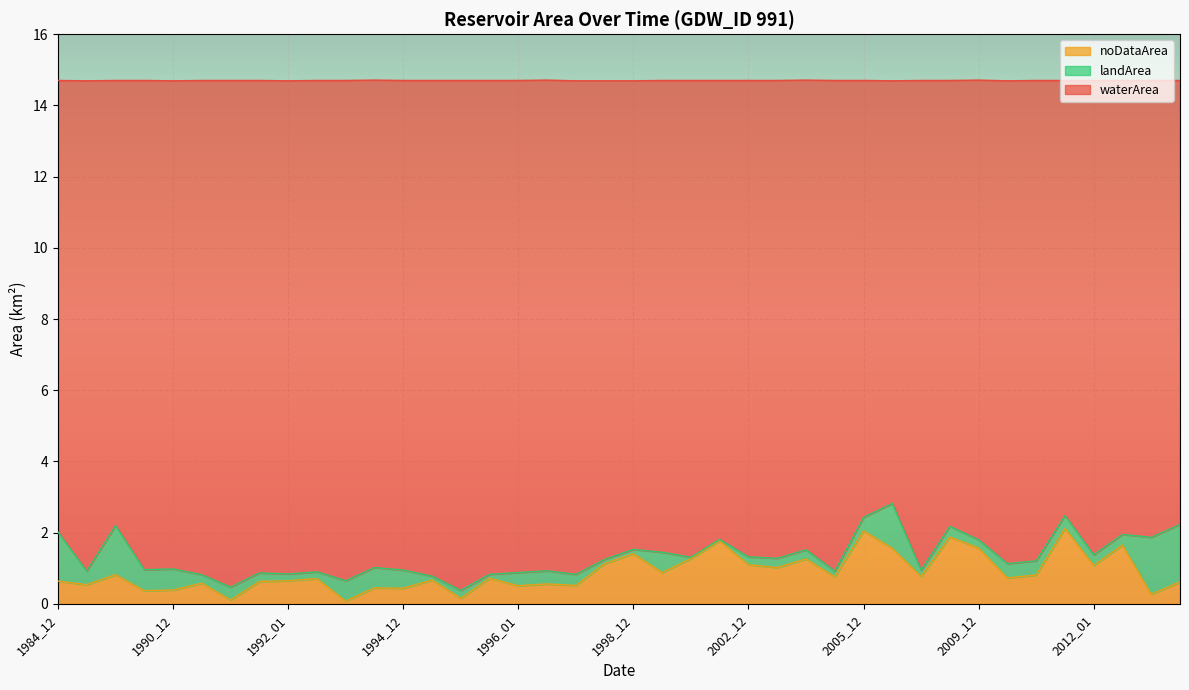

At how many categories does at least one series exceed 0?

40